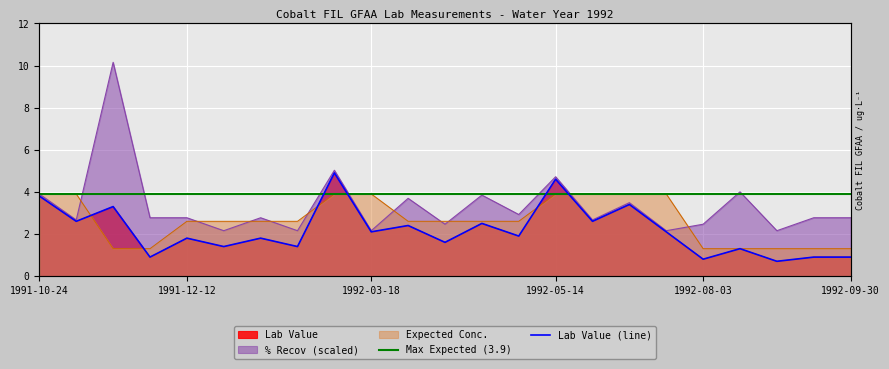

Reading left to right, what are all the values shown in this chart?

Lab Value: 1991-10-24=3.8	1991-11-07=2.6	1991-11-22=3.3	1991-12-11=0.9	1991-12-12=1.8	1992-01-23=1.4	1992-01-29=1.8	1992-02-20=1.4	1992-02-21=4.9	1992-03-18=2.1	1992-03-25=2.4	1992-04-07=1.6	1992-04-27=2.5	1992-05-13=1.9	1992-05-14=4.6	1992-06-17=2.6	1992-06-22=3.4	1992-07-30=2.1	1992-08-03=0.8	1992-08-19=1.3	1992-08-31=0.7	1992-09-16=0.9	1992-09-30=0.9
Expected Conc.: 1991-10-24=3.9	1991-11-07=3.9	1991-11-22=1.3	1991-12-11=1.3	1991-12-12=2.6	1992-01-23=2.6	1992-01-29=2.6	1992-02-20=2.6	1992-02-21=3.9	1992-03-18=3.9	1992-03-25=2.6	1992-04-07=2.6	1992-04-27=2.6	1992-05-13=2.6	1992-05-14=3.9	1992-06-17=3.9	1992-06-22=3.9	1992-07-30=3.9	1992-08-03=1.3	1992-08-19=1.3	1992-08-31=1.3	1992-09-16=1.3	1992-09-30=1.3
% Recov: 1991-10-24=3.9	1991-11-07=2.7	1991-11-22=10.2	1991-12-11=2.8	1991-12-12=2.8	1992-01-23=2.2	1992-01-29=2.8	1992-02-20=2.2	1992-02-21=5.0	1992-03-18=2.2	1992-03-25=3.7	1992-04-07=2.5	1992-04-27=3.8	1992-05-13=2.9	1992-05-14=4.7	1992-06-17=2.7	1992-06-22=3.5	1992-07-30=2.2	1992-08-03=2.5	1992-08-19=4.0	1992-08-31=2.2	1992-09-16=2.8	1992-09-30=2.8